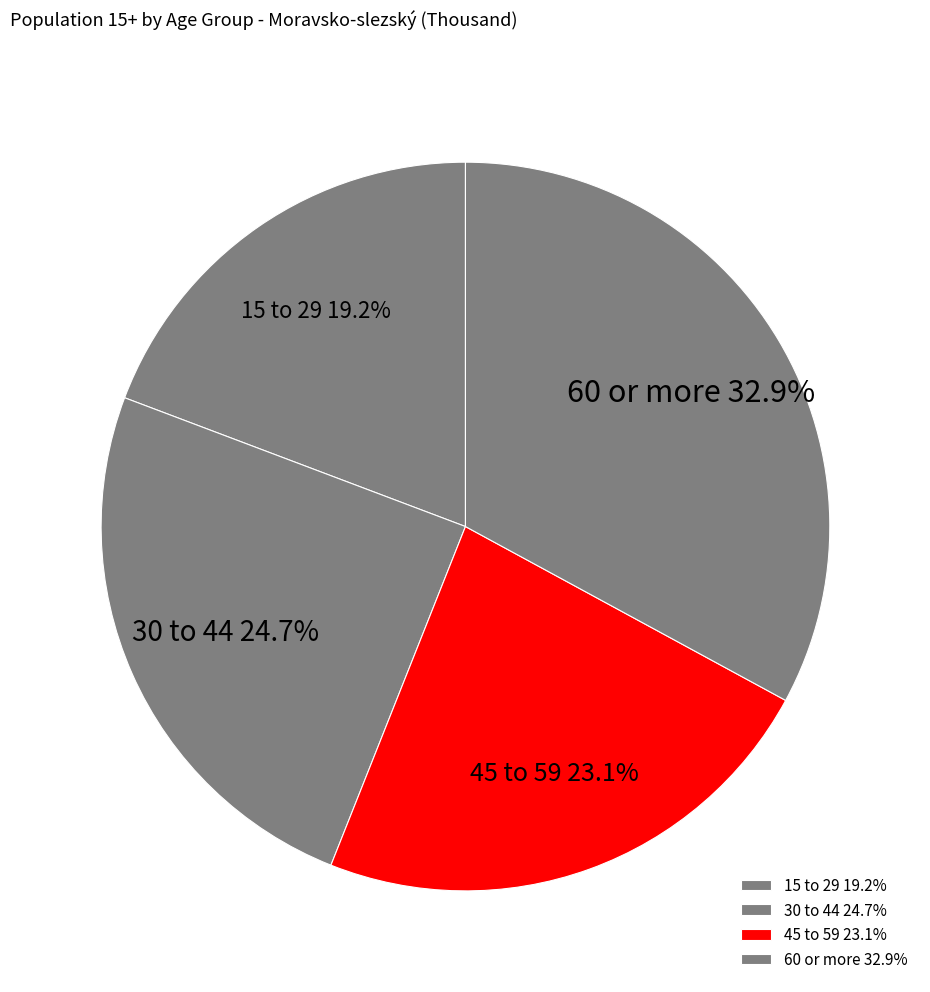

Does 15 to 29 represent more than half of the total?

No